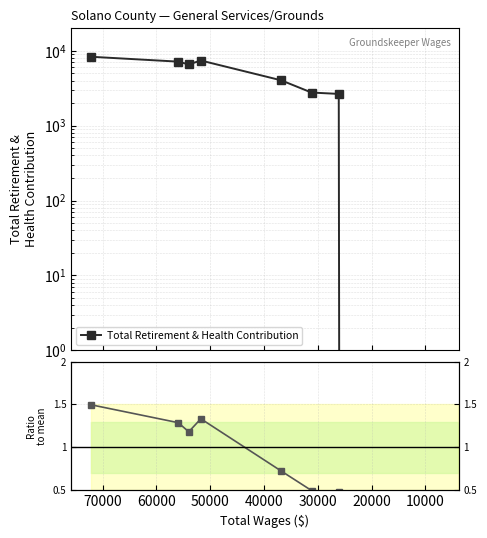

What is the minimum value for Ratio to mean?

0.5